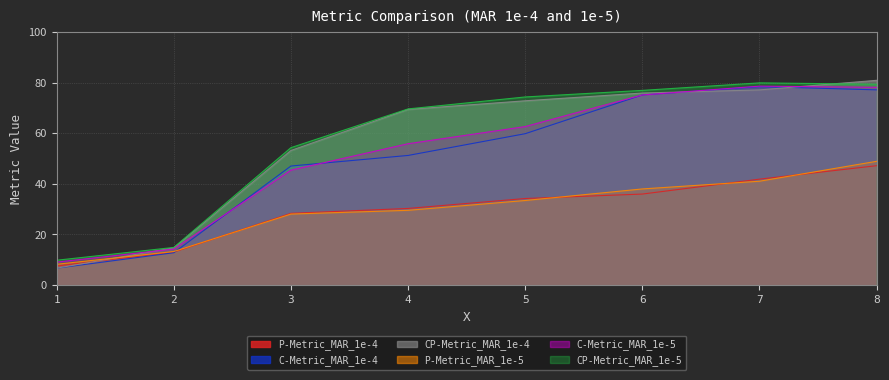

The value of C-Metric_MAR_1e-5 at 1 is 9.1. True or false?

True